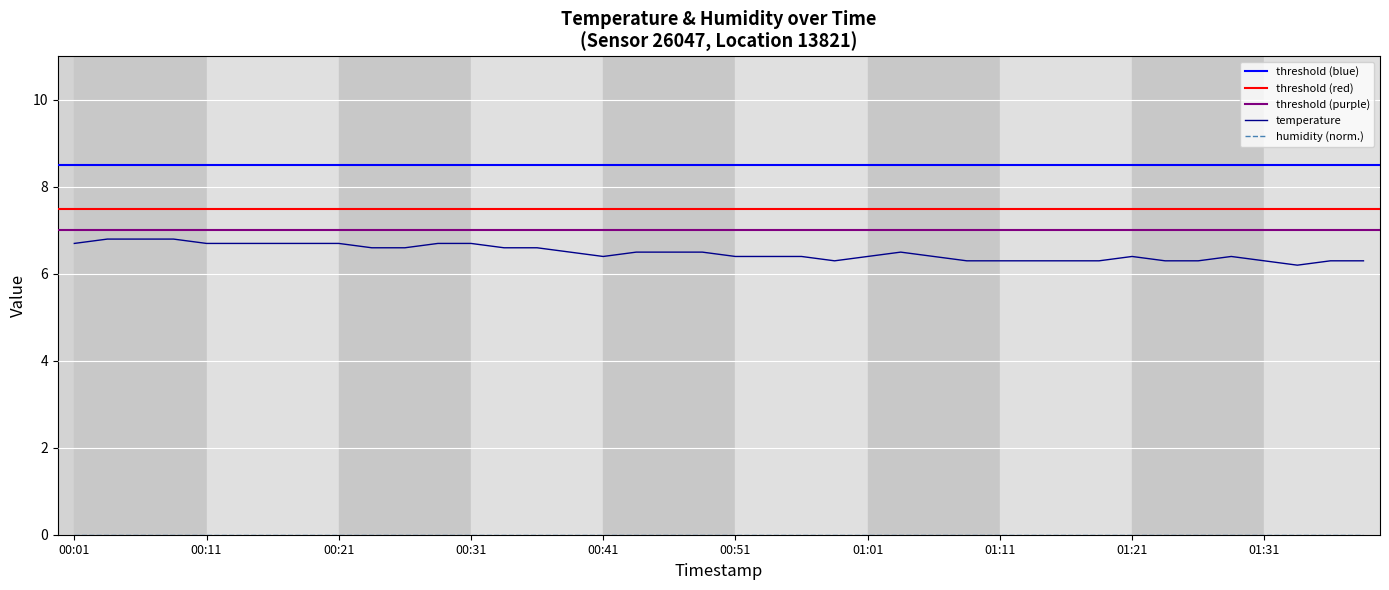

At which category does the chart reach its peak across all series?

2023-01-13T00:04:14